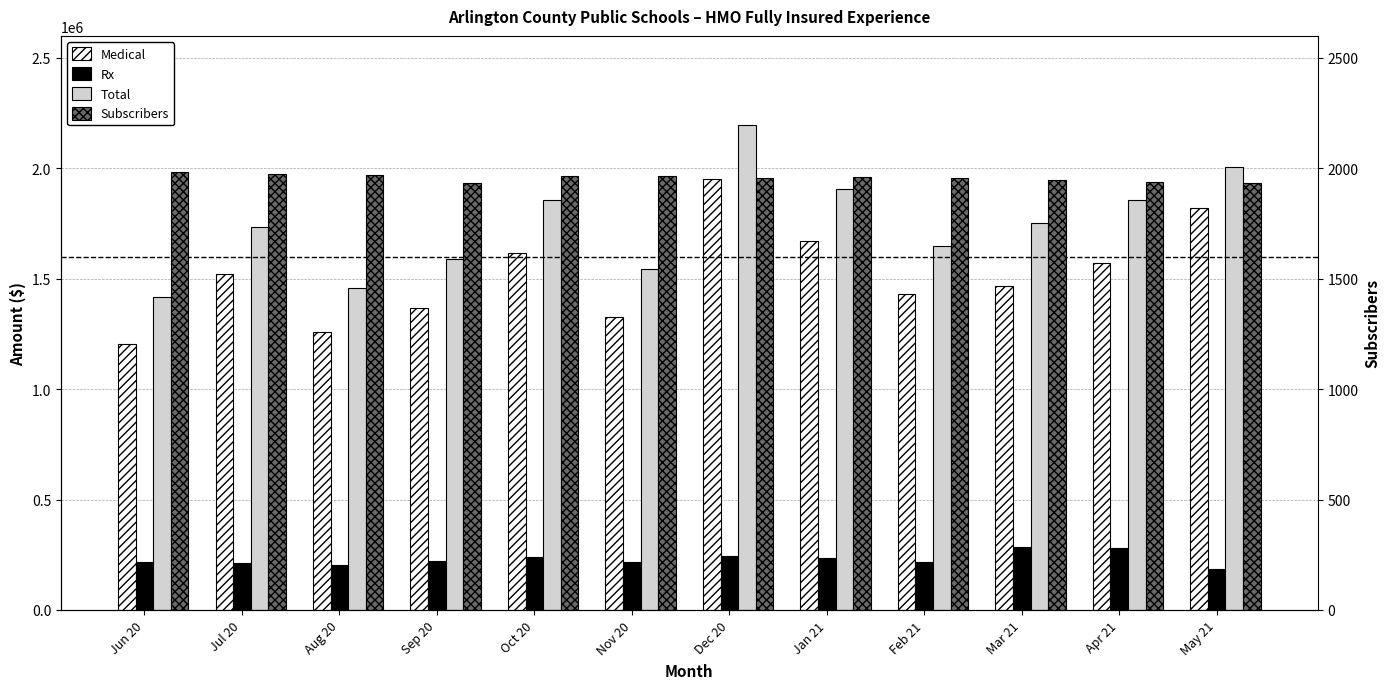

What is the spread (max minus min) of values at Nov 20?

1541733